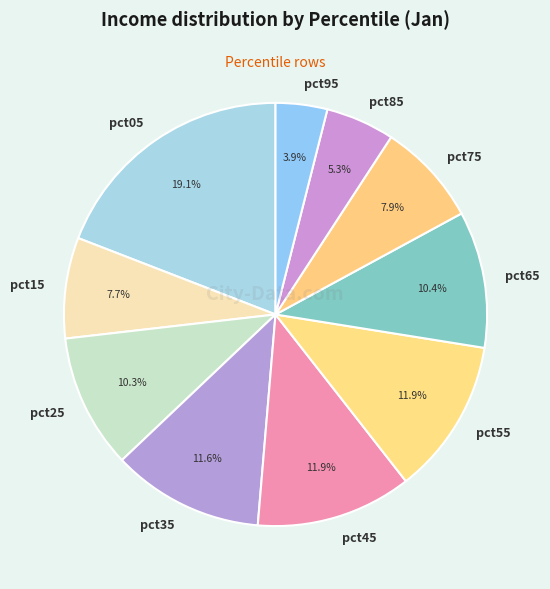

Which has a higher value, pct75 or pct45?

pct45